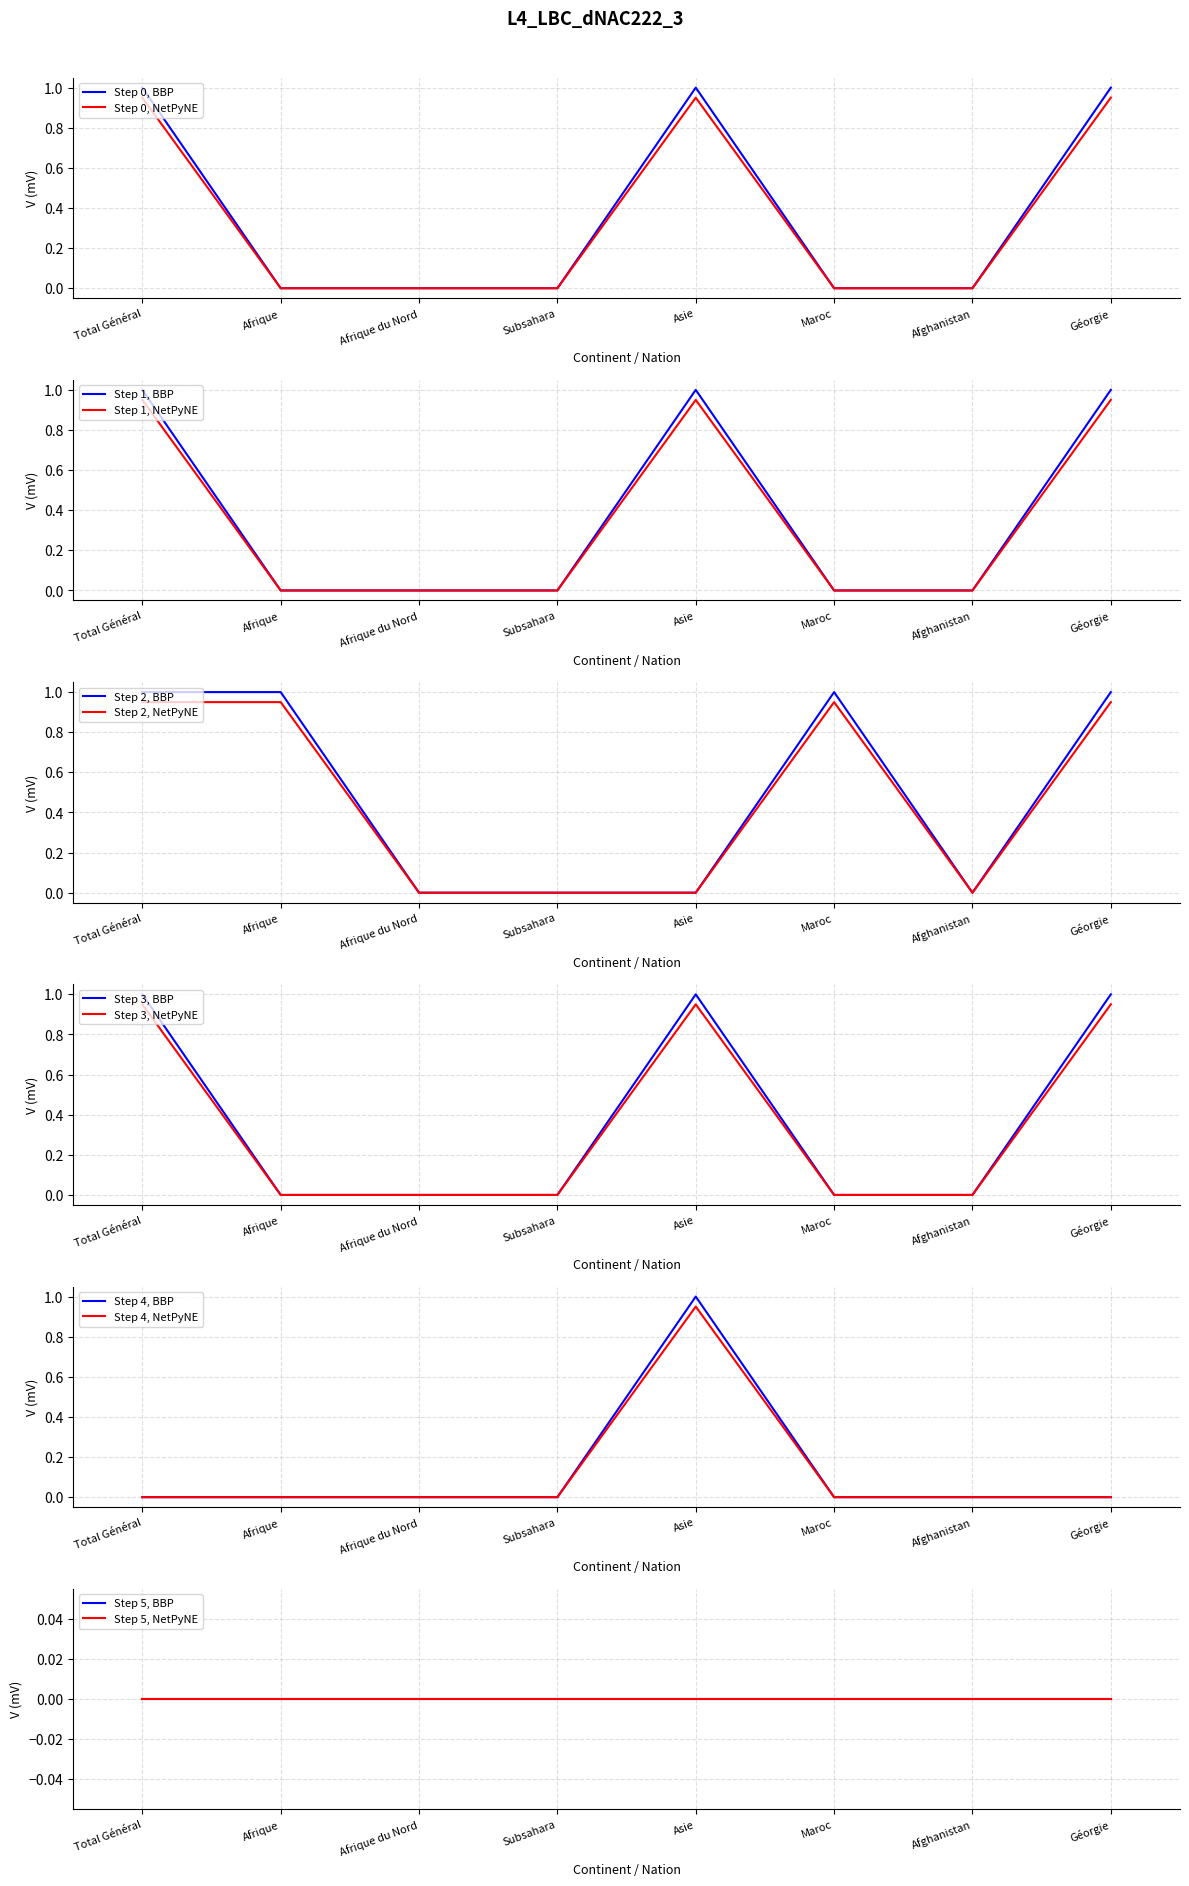

True or false: Step 0, NetPyNE has a value of 0.0 at Subsahara.

True